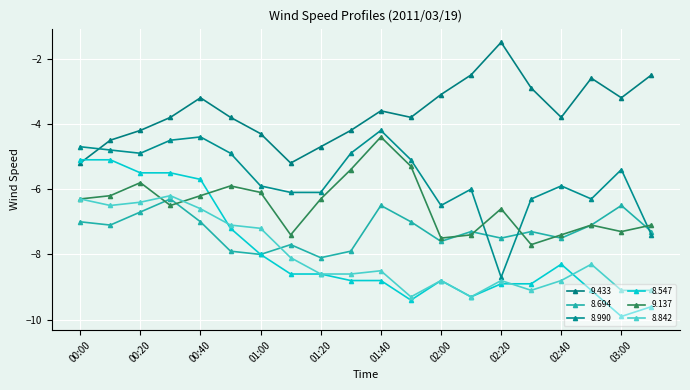

Rank the categories by 8.990 value from lowest to highest.

02:20, 03:10, 02:00, 02:30, 02:50, 01:10, 01:20, 02:10, 01:00, 02:40, 03:00, 01:50, 00:20, 00:50, 01:30, 00:10, 00:00, 00:30, 00:40, 01:40